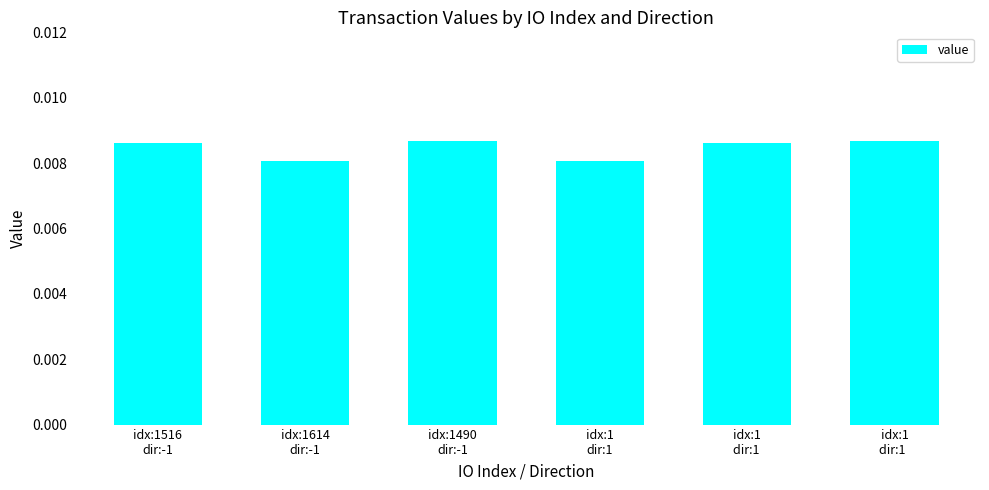

How many values are between 0 and 1?

6